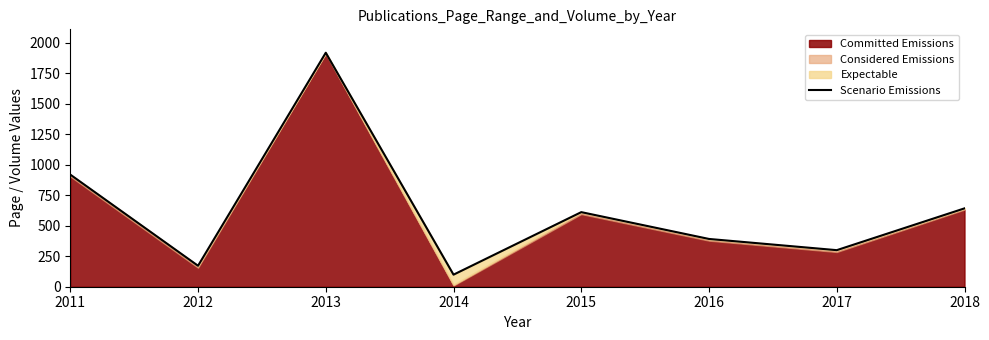

What is the change in value from 2012 to 2013?

+1748